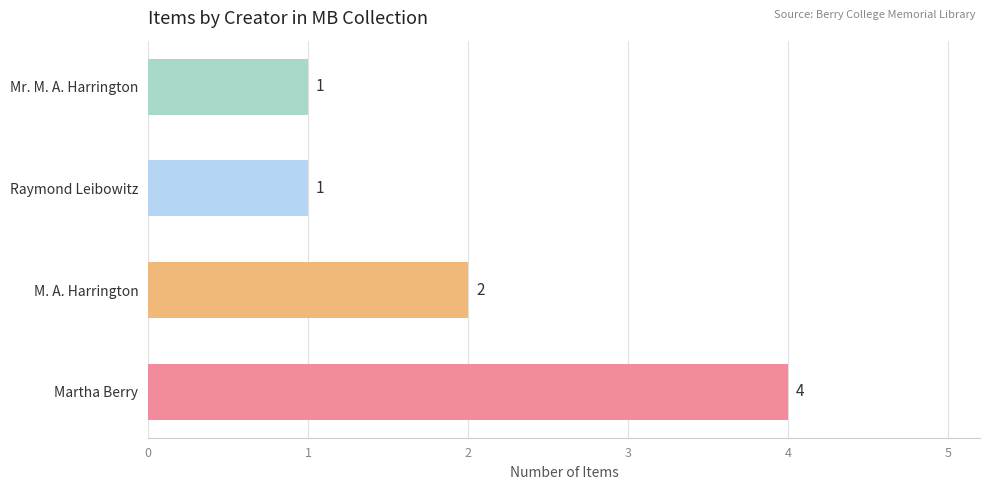

Count the values in the range 1 to 4.

4